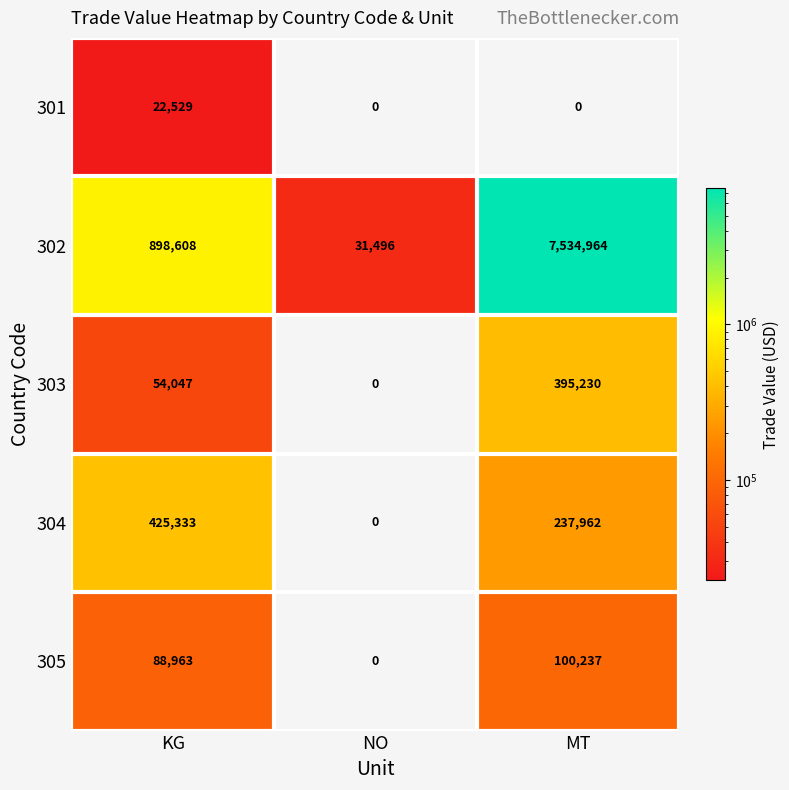

Reading right to left, list all the values displayed in this chart.

301: MT=0	NO=0	KG=22529
302: MT=7534964	NO=31496	KG=898608
303: MT=395230	NO=0	KG=54047
304: MT=237962	NO=0	KG=425333
305: MT=100237	NO=0	KG=88963